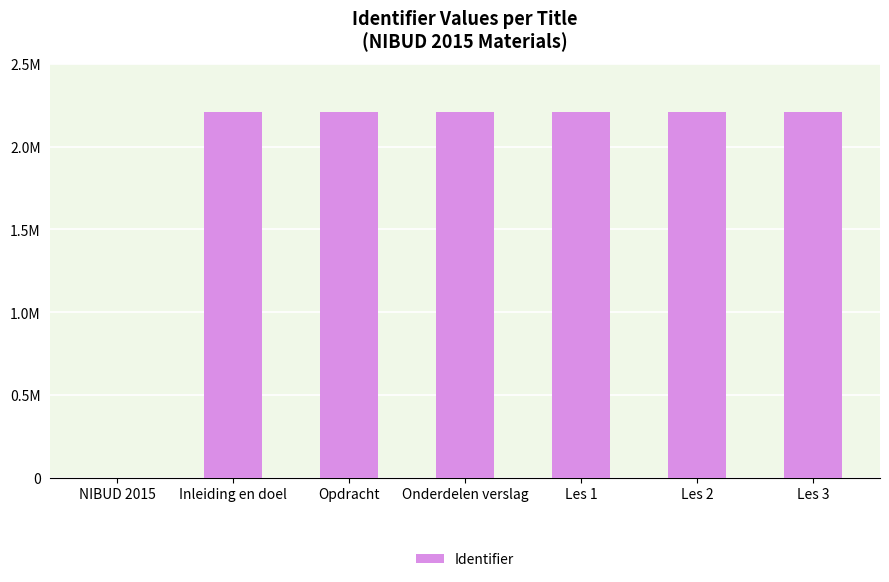

Read the value at Les 2, to the nearest 100.

2209400